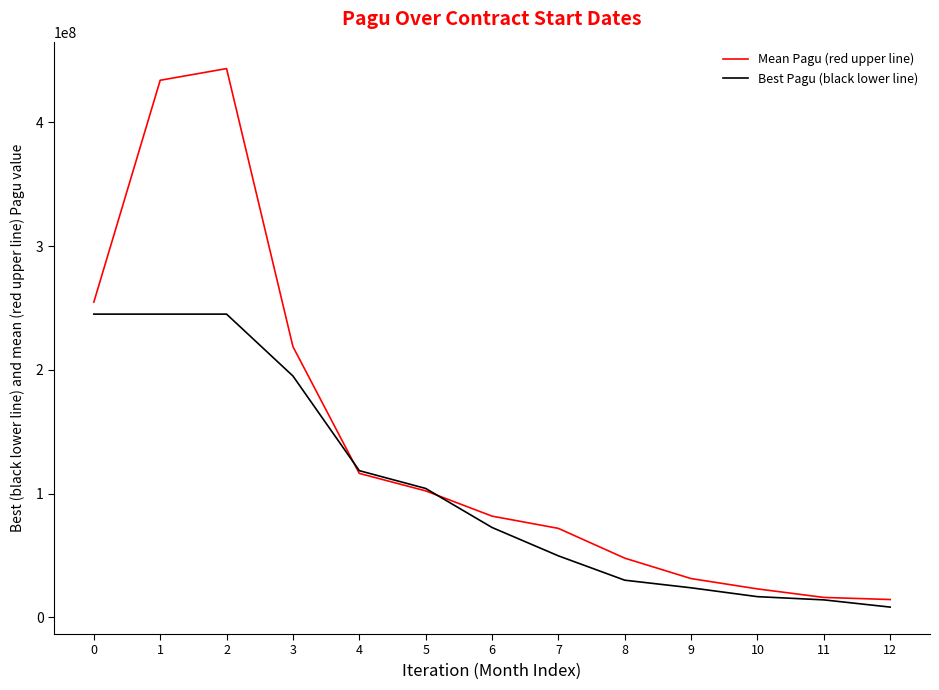

Which series has the largest total across all categories?

Mean Pagu (red upper line)